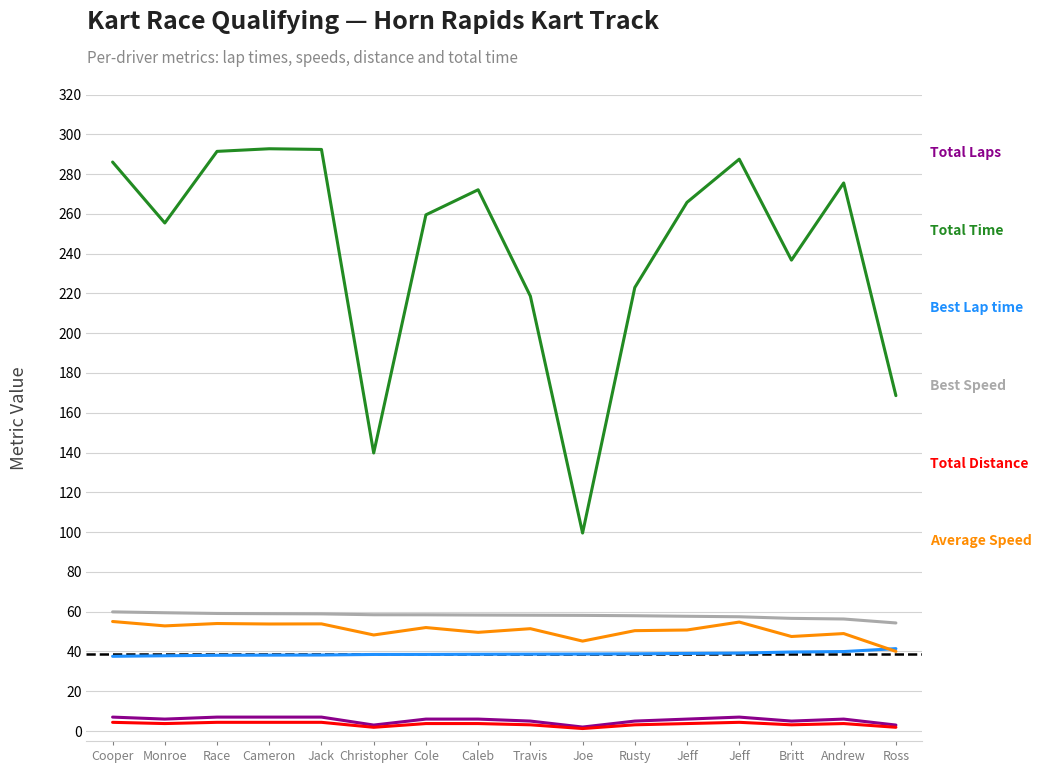

How many lines are shown in the chart?

6